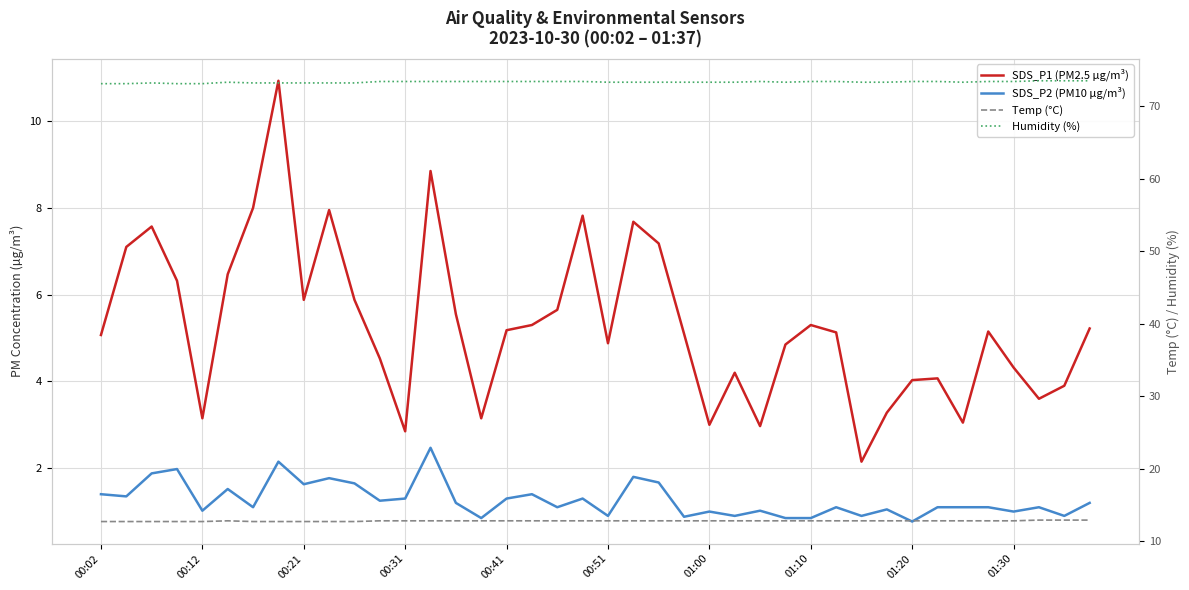

What is the total value across all series at 00:02?

92.3